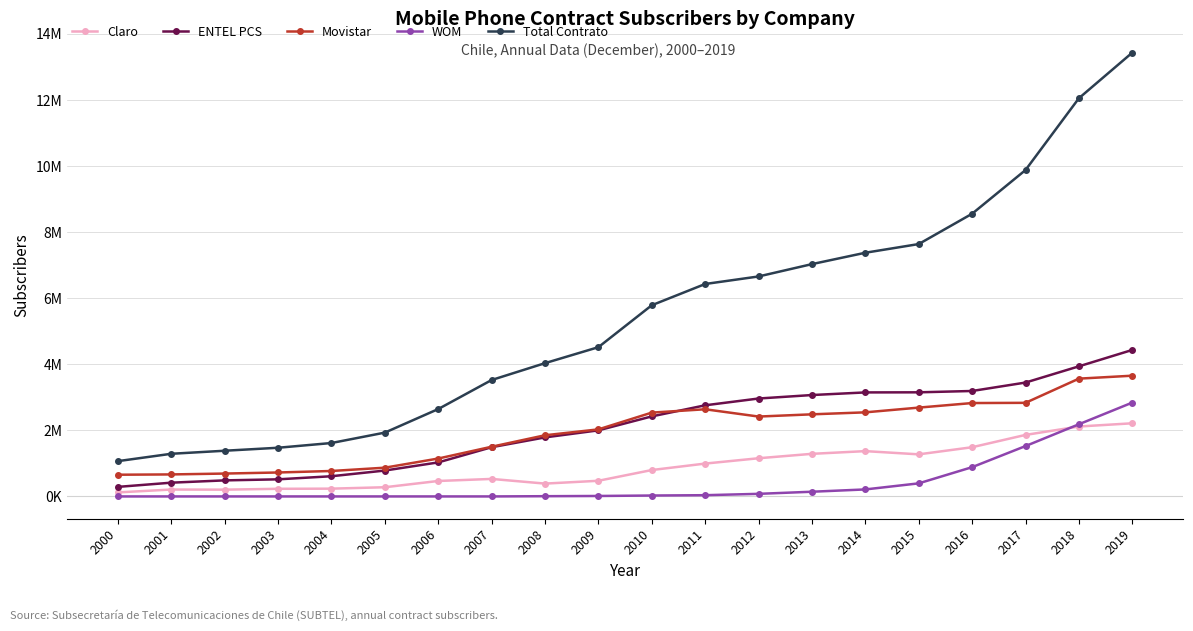

What are all the series names shown in the legend?

Claro, ENTEL PCS, Movistar, WOM, Total Contrato